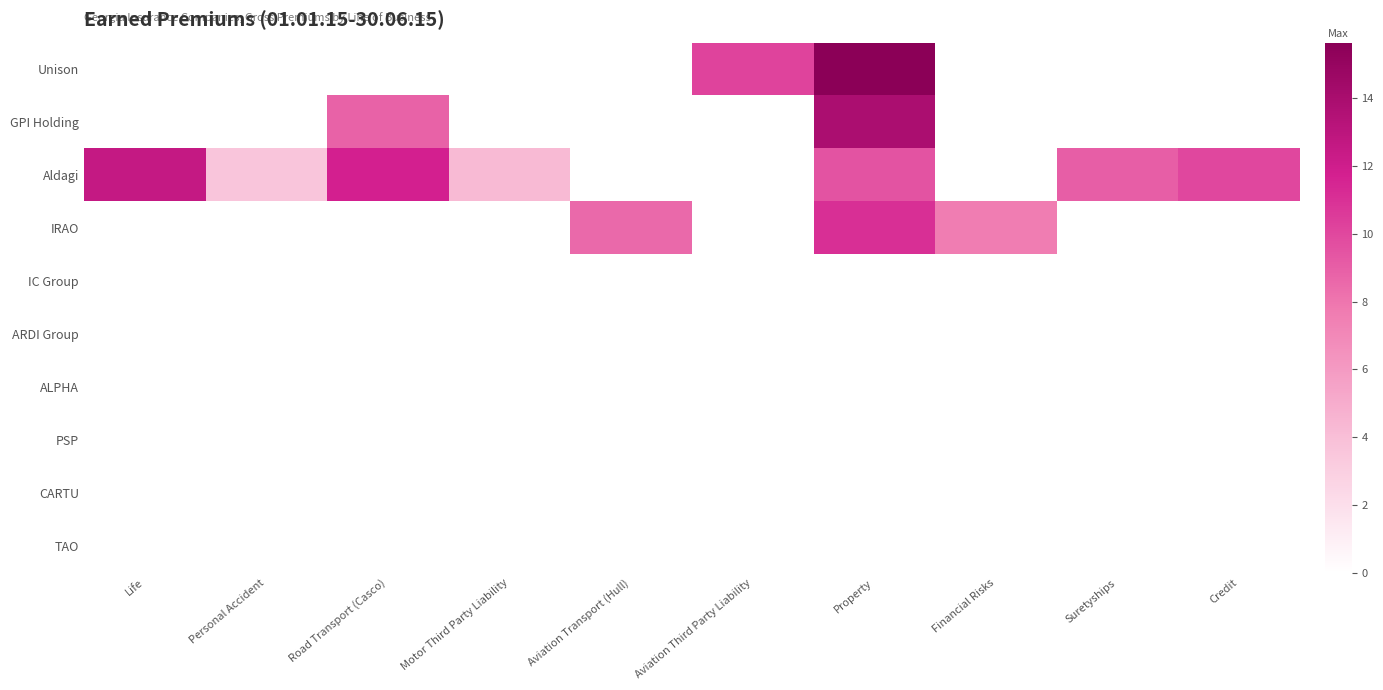

Reading right to left, extract all data points from this chart.

Unison: Credit=0.0	Suretyships=0.0	Financial Risks=0.0	Property=15.6	Aviation Third Party Liability=10.1	Aviation Transport (Hull)=0.0	Motor Third Party Liability=0.0	Road Transport (Casco)=0.0	Personal Accident=0.0	Life=0.0
GPI Holding: Credit=0.0	Suretyships=0.0	Financial Risks=0.0	Property=13.9	Aviation Third Party Liability=0.0	Aviation Transport (Hull)=0.0	Motor Third Party Liability=0.0	Road Transport (Casco)=8.8	Personal Accident=0.0	Life=0.0
Aldagi: Credit=10.0	Suretyships=9.0	Financial Risks=0.0	Property=9.5	Aviation Third Party Liability=0.0	Aviation Transport (Hull)=0.0	Motor Third Party Liability=4.2	Road Transport (Casco)=11.8	Personal Accident=3.6	Life=12.6
IRAO: Credit=0.0	Suretyships=0.0	Financial Risks=7.6	Property=11.0	Aviation Third Party Liability=0.0	Aviation Transport (Hull)=8.5	Motor Third Party Liability=0.0	Road Transport (Casco)=0.0	Personal Accident=0.0	Life=0.0
IC Group: Credit=0.0	Suretyships=0.0	Financial Risks=0.0	Property=0.0	Aviation Third Party Liability=0.0	Aviation Transport (Hull)=0.0	Motor Third Party Liability=0.0	Road Transport (Casco)=0.0	Personal Accident=0.0	Life=0.0
ARDI Group: Credit=0.0	Suretyships=0.0	Financial Risks=0.0	Property=0.0	Aviation Third Party Liability=0.0	Aviation Transport (Hull)=0.0	Motor Third Party Liability=0.0	Road Transport (Casco)=0.0	Personal Accident=0.0	Life=0.0
ALPHA: Credit=0.0	Suretyships=0.0	Financial Risks=0.0	Property=0.0	Aviation Third Party Liability=0.0	Aviation Transport (Hull)=0.0	Motor Third Party Liability=0.0	Road Transport (Casco)=0.0	Personal Accident=0.0	Life=0.0
PSP: Credit=0.0	Suretyships=0.0	Financial Risks=0.0	Property=0.0	Aviation Third Party Liability=0.0	Aviation Transport (Hull)=0.0	Motor Third Party Liability=0.0	Road Transport (Casco)=0.0	Personal Accident=0.0	Life=0.0
CARTU: Credit=0.0	Suretyships=0.0	Financial Risks=0.0	Property=0.0	Aviation Third Party Liability=0.0	Aviation Transport (Hull)=0.0	Motor Third Party Liability=0.0	Road Transport (Casco)=0.0	Personal Accident=0.0	Life=0.0
TAO: Credit=0.0	Suretyships=0.0	Financial Risks=0.0	Property=0.0	Aviation Third Party Liability=0.0	Aviation Transport (Hull)=0.0	Motor Third Party Liability=0.0	Road Transport (Casco)=0.0	Personal Accident=0.0	Life=0.0